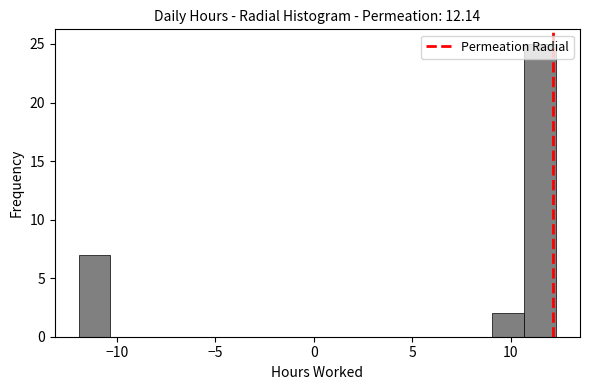

Around what value on the x-axis is the tallest bar? Give the approximate position of its centre, as read against the axis.

11.5